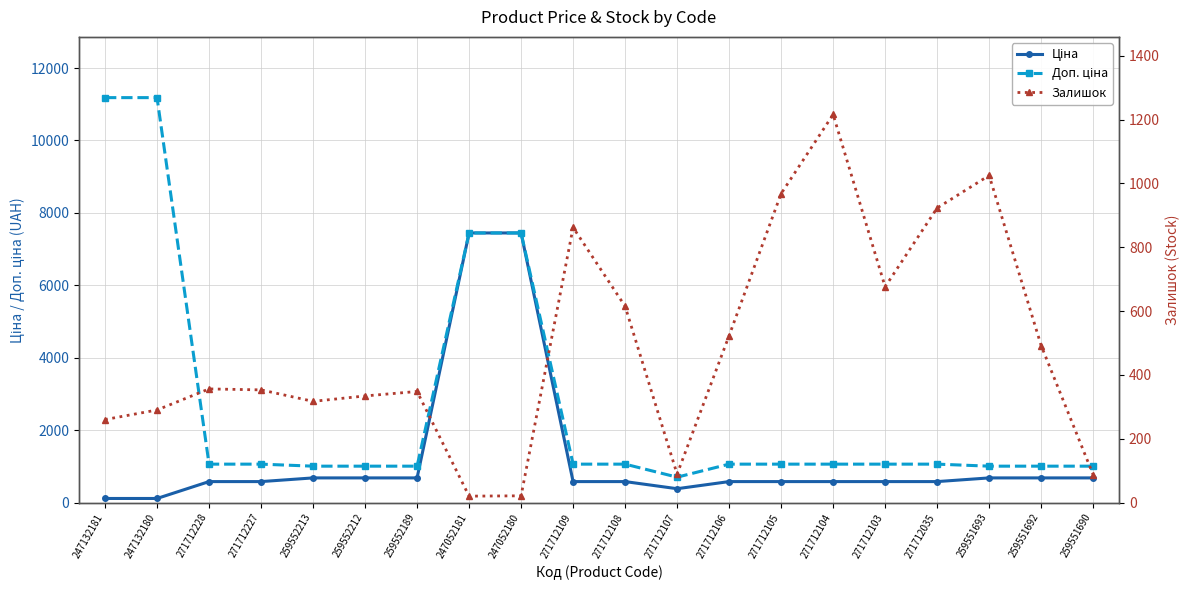

Rank the series by their average value, from highest to lowest.

Доп. ціна, Ціна, Залишок